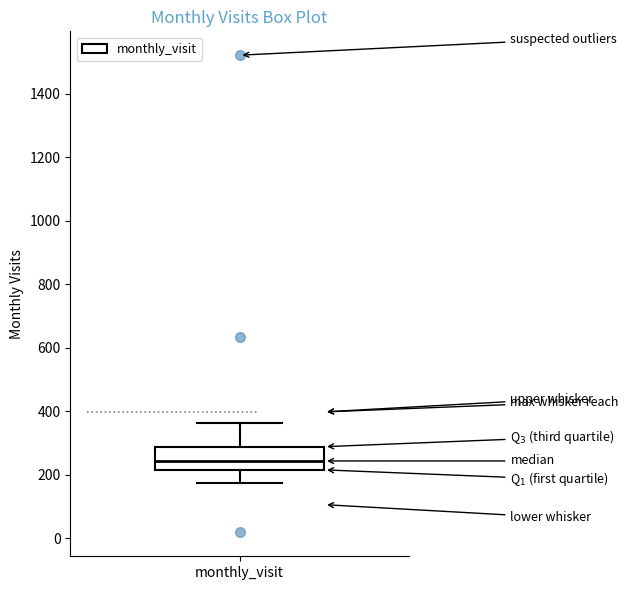

Transcribe this box plot: give where the median line is, the range the box spans, and where the two whiskers end, as read against the y-axis. The values are not printed on the chart, so give them approximately, as read against the axis.

median 240, box 220 to 280, whiskers 180 to 360